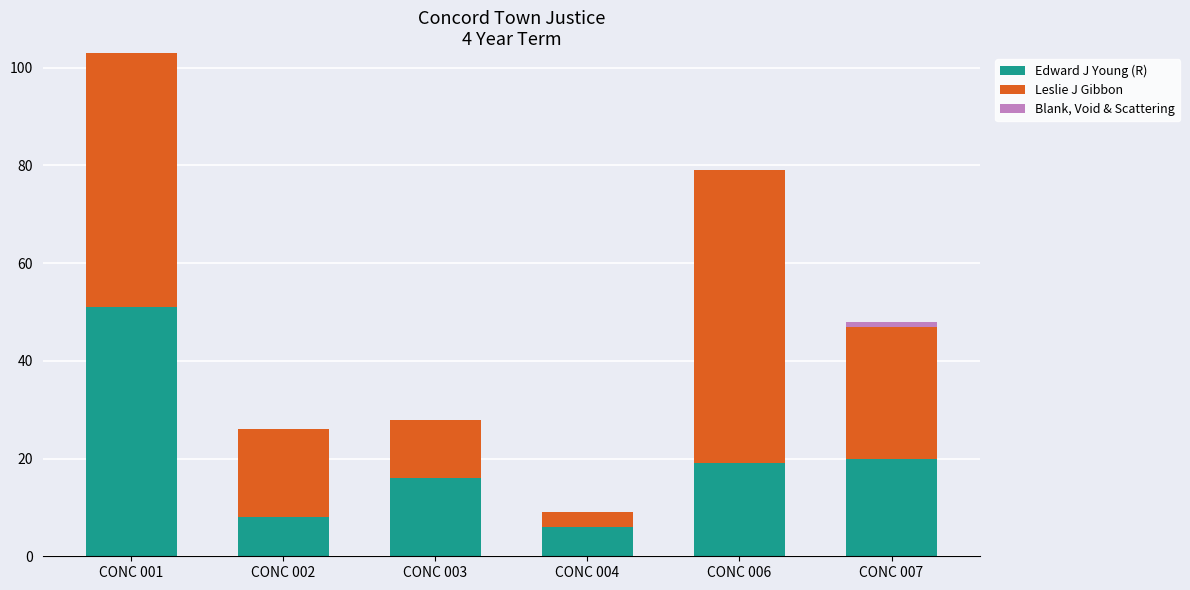

At which label does Edward J Young (R) reach its peak?

CONC 001